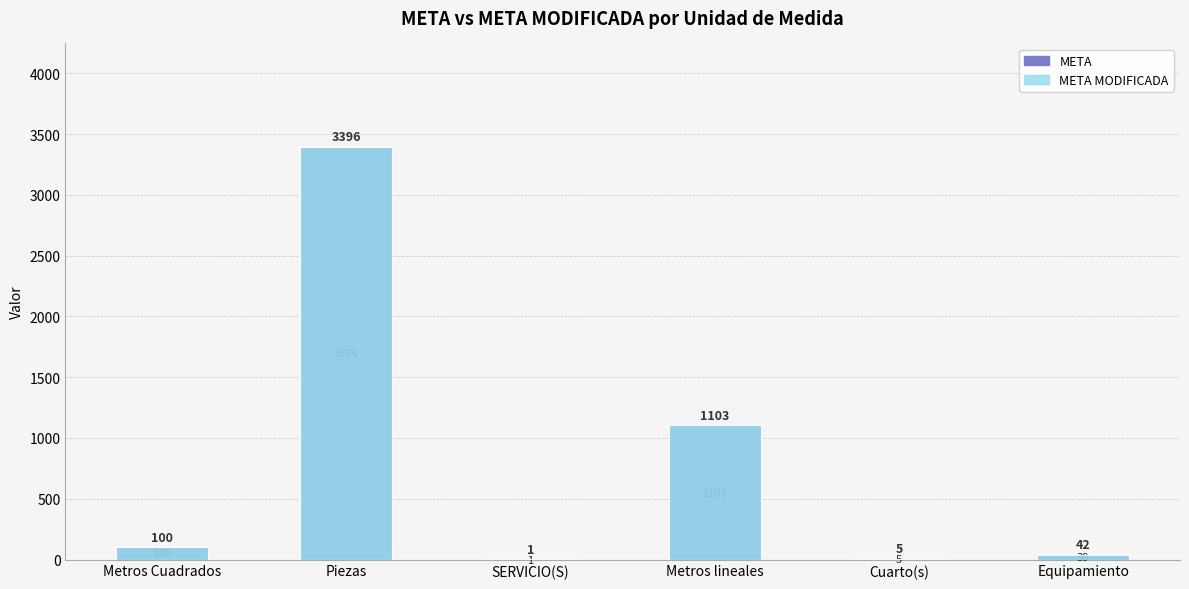

The META MODIFICADA series shows 100 at Metros Cuadrados. True or false?

True